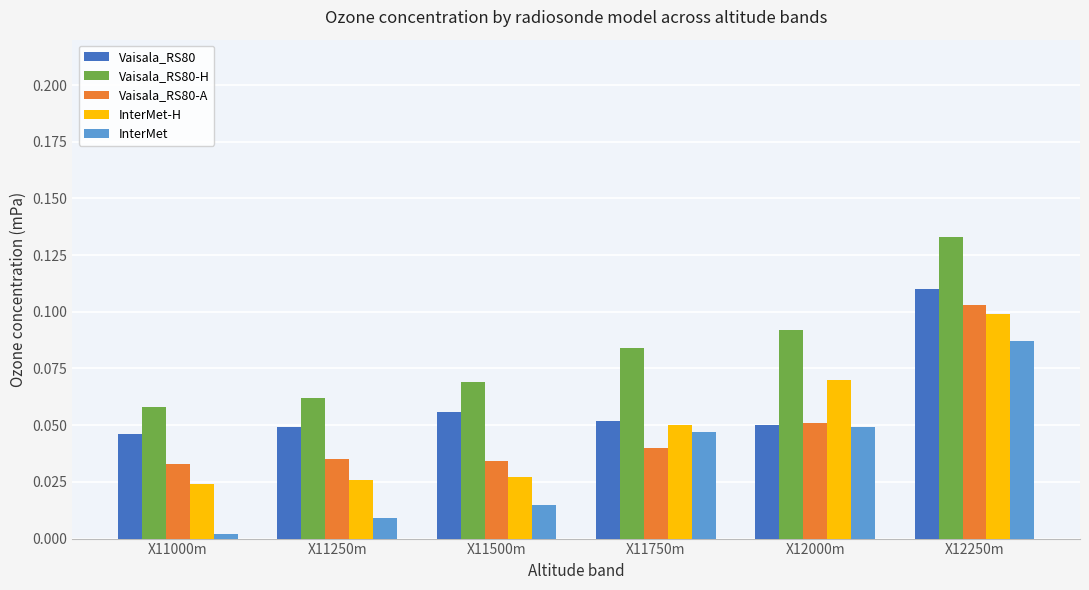

How many data points does each series have?

6